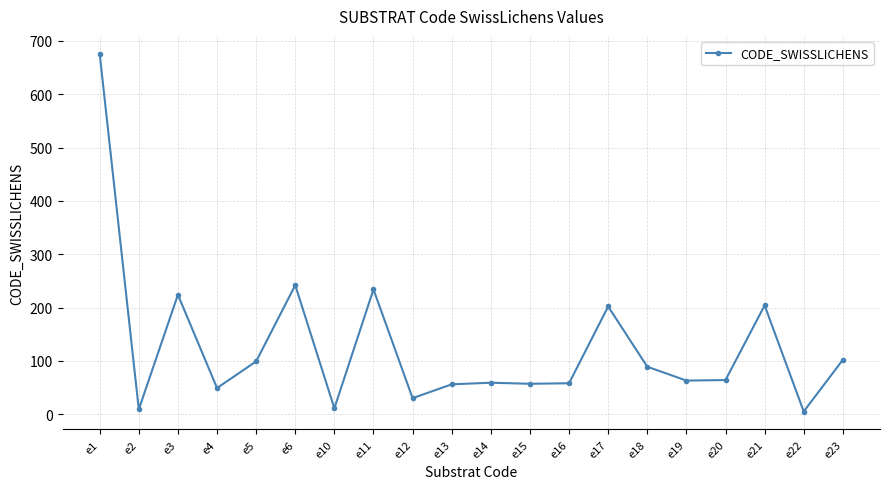

What is the difference between the maximum and minimum values?

671